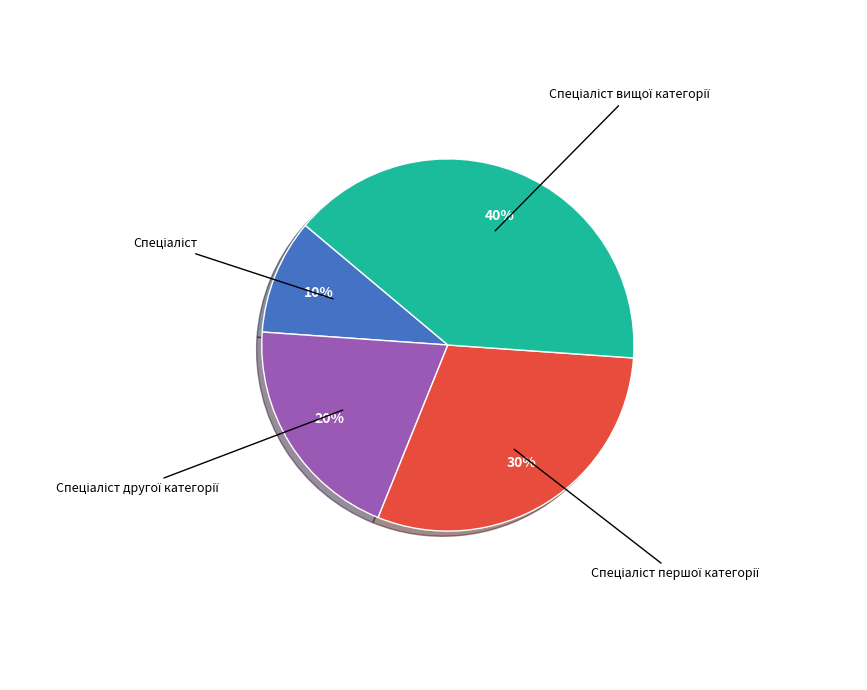

How many segments does this pie chart have?

4